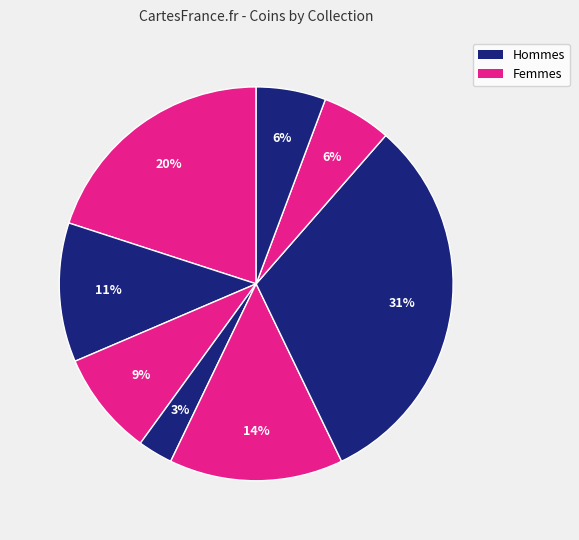

How many segments does this pie chart have?

8